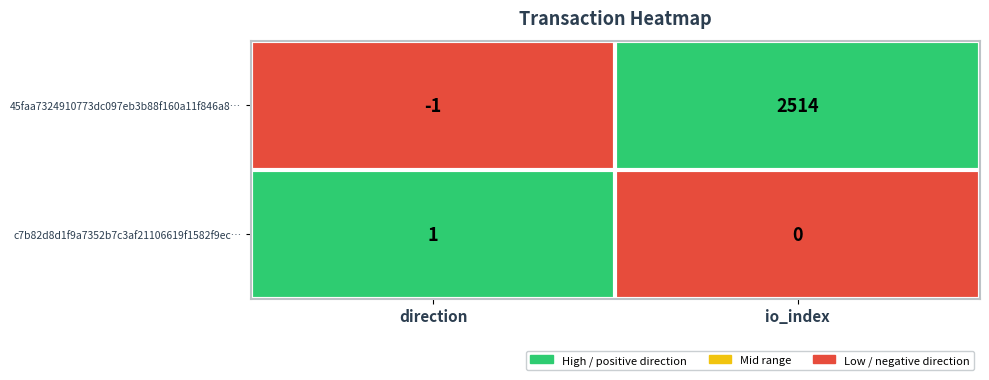

True or false: 45faa7324910773dc097eb3b88f160a11f846a8… has a value of 2514 at io_index.

True